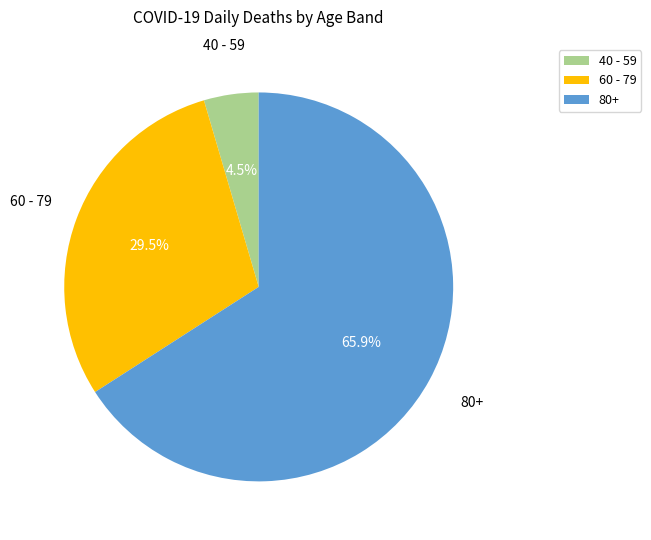

Which category accounts for the majority?

80+